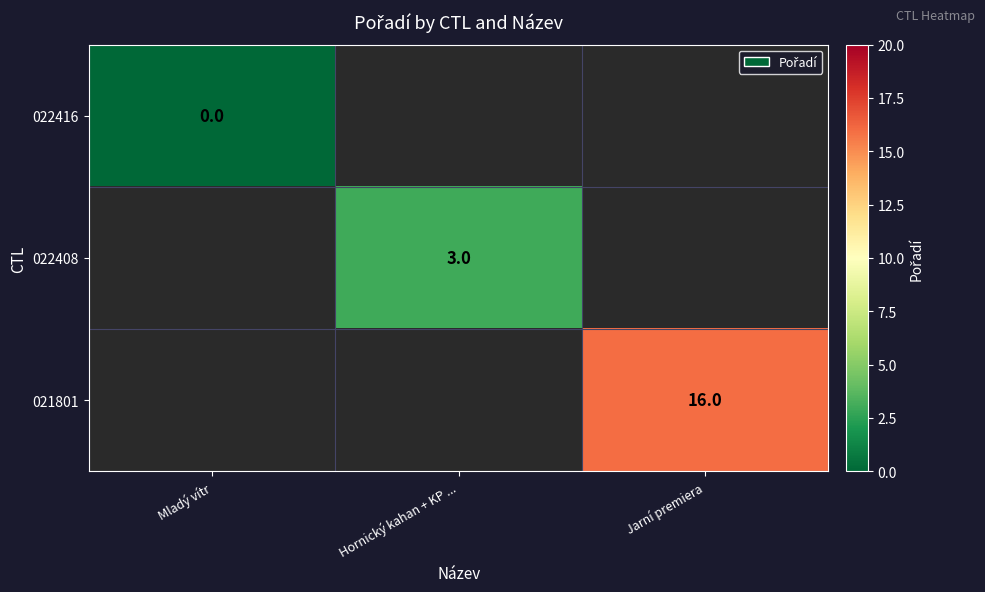

Is it true that 022408 equals 2 at Hornický kahan + KP ...?

False